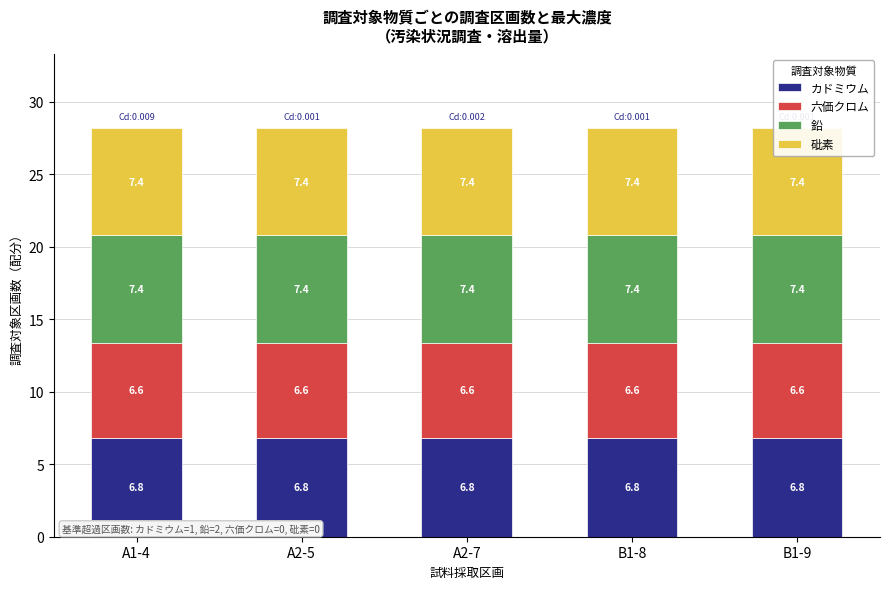

The 六価クロム series shows 6.6 at A1-4. True or false?

True